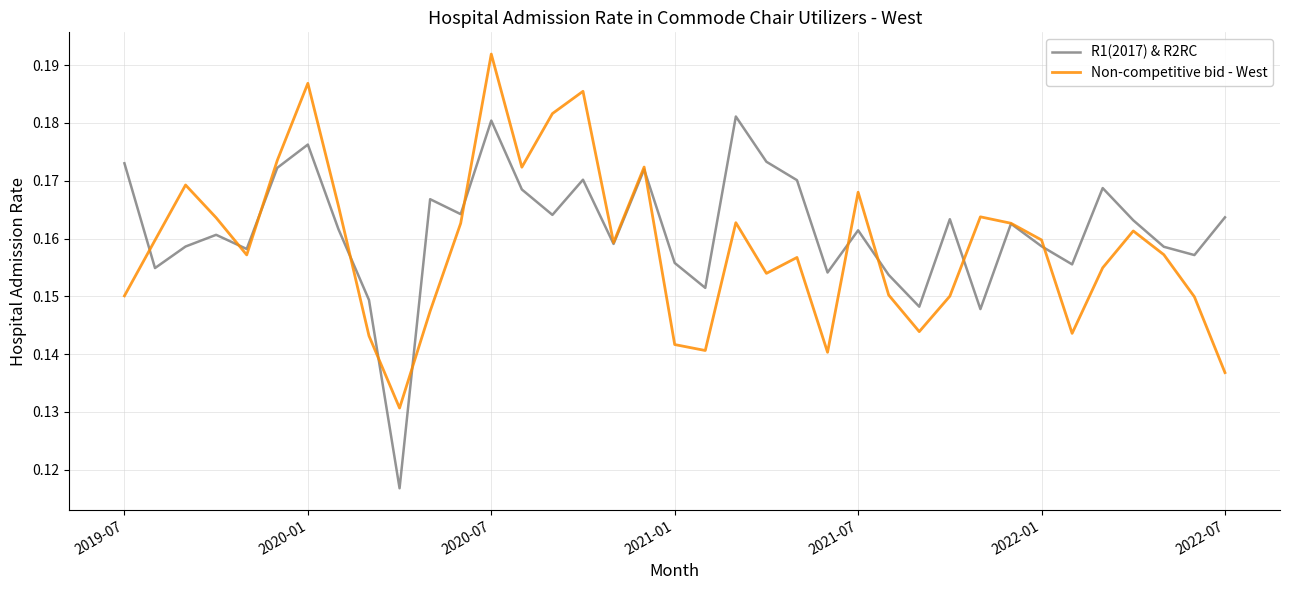

List the series in order of their peak value, highest first.

Non-competitive bid - West, R1(2017) & R2RC